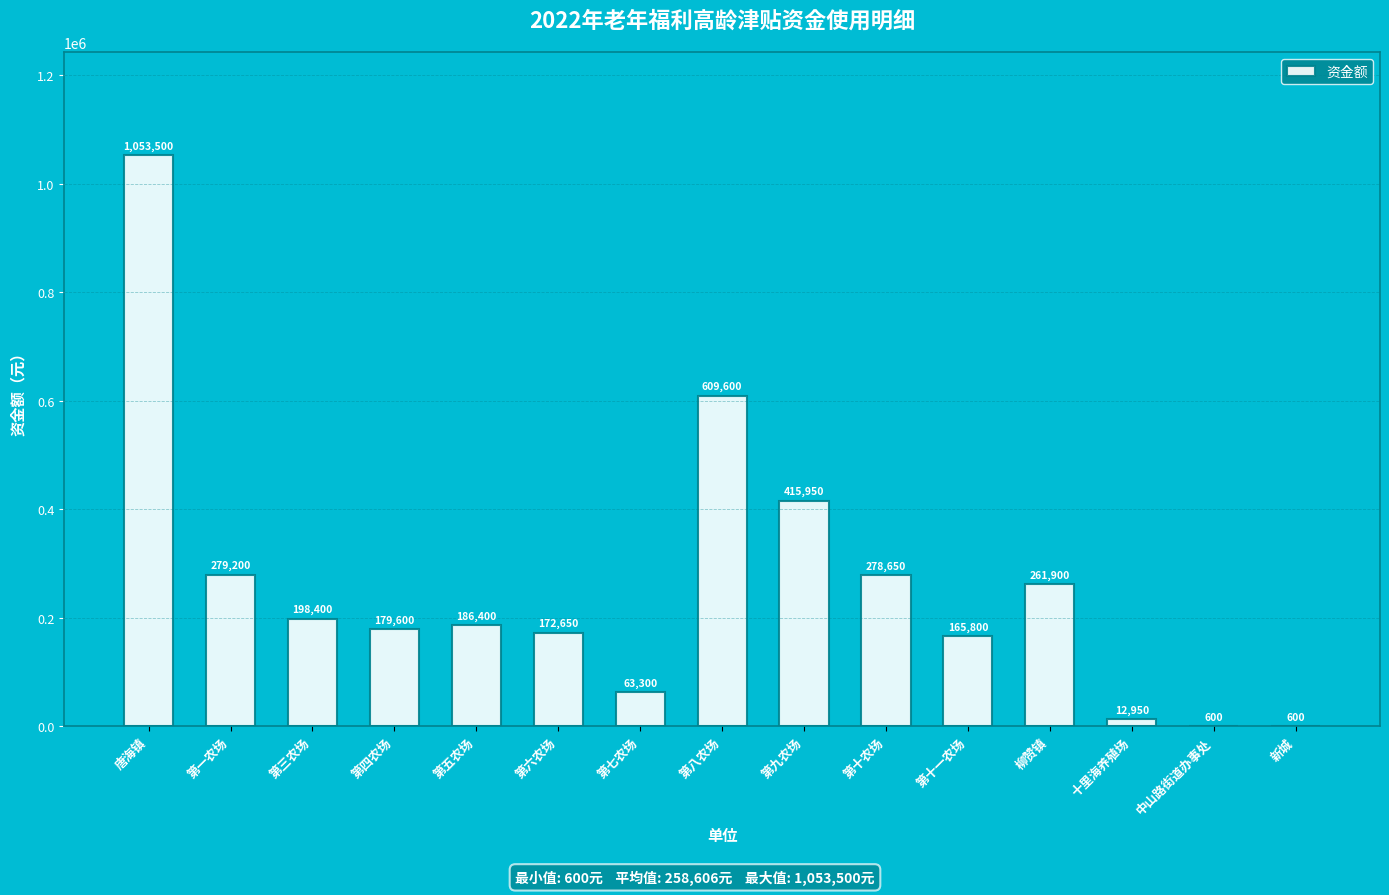

What is the greatest value displayed?

1053500